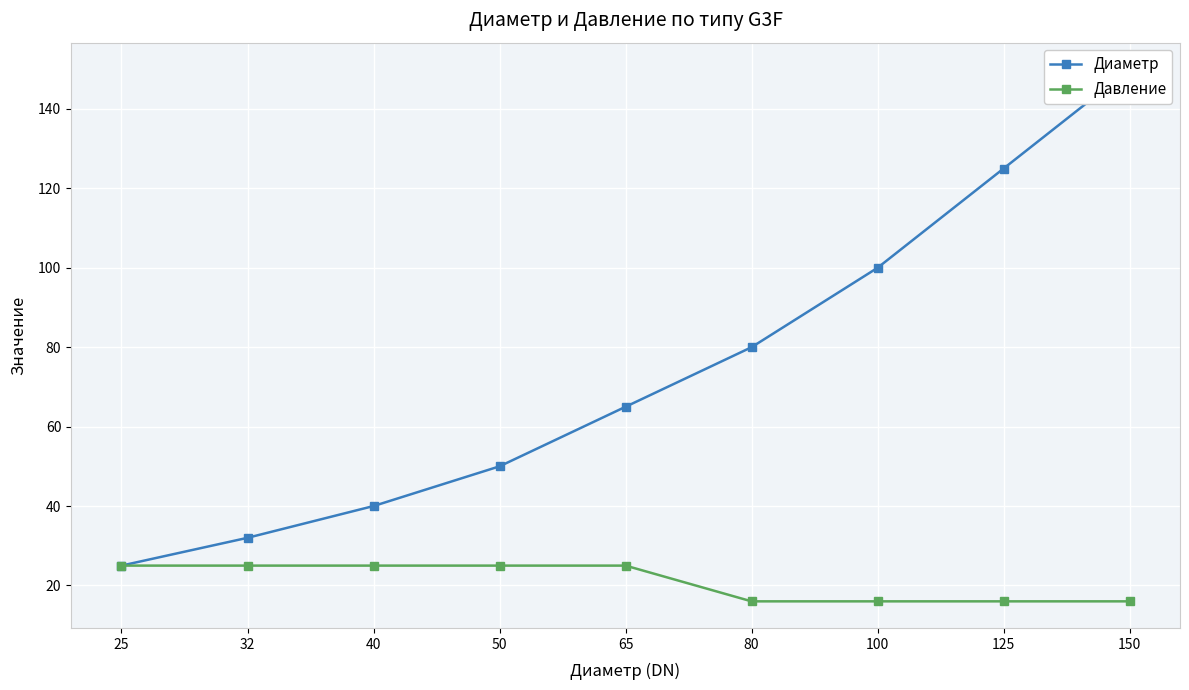

List the series in order of their peak value, lowest first.

Давление, Диаметр